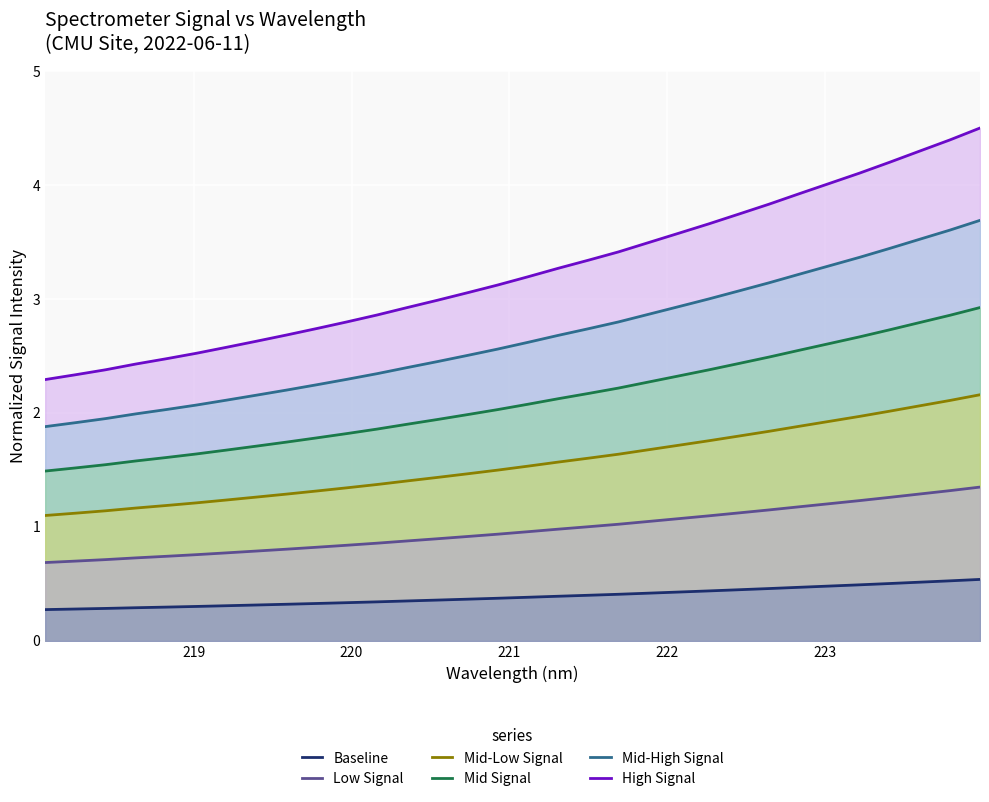

What is the sum of all Low Signal values?

31.1